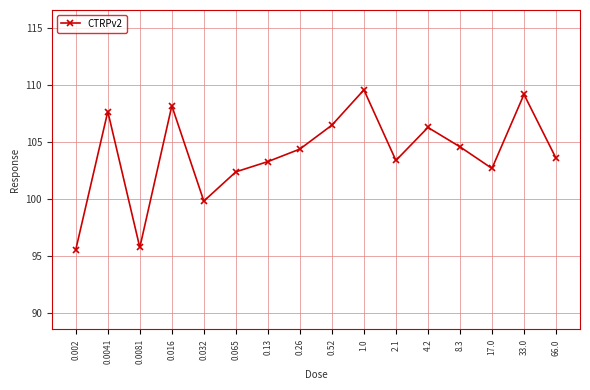

At which category does the data reach its first local peak?

0.0041